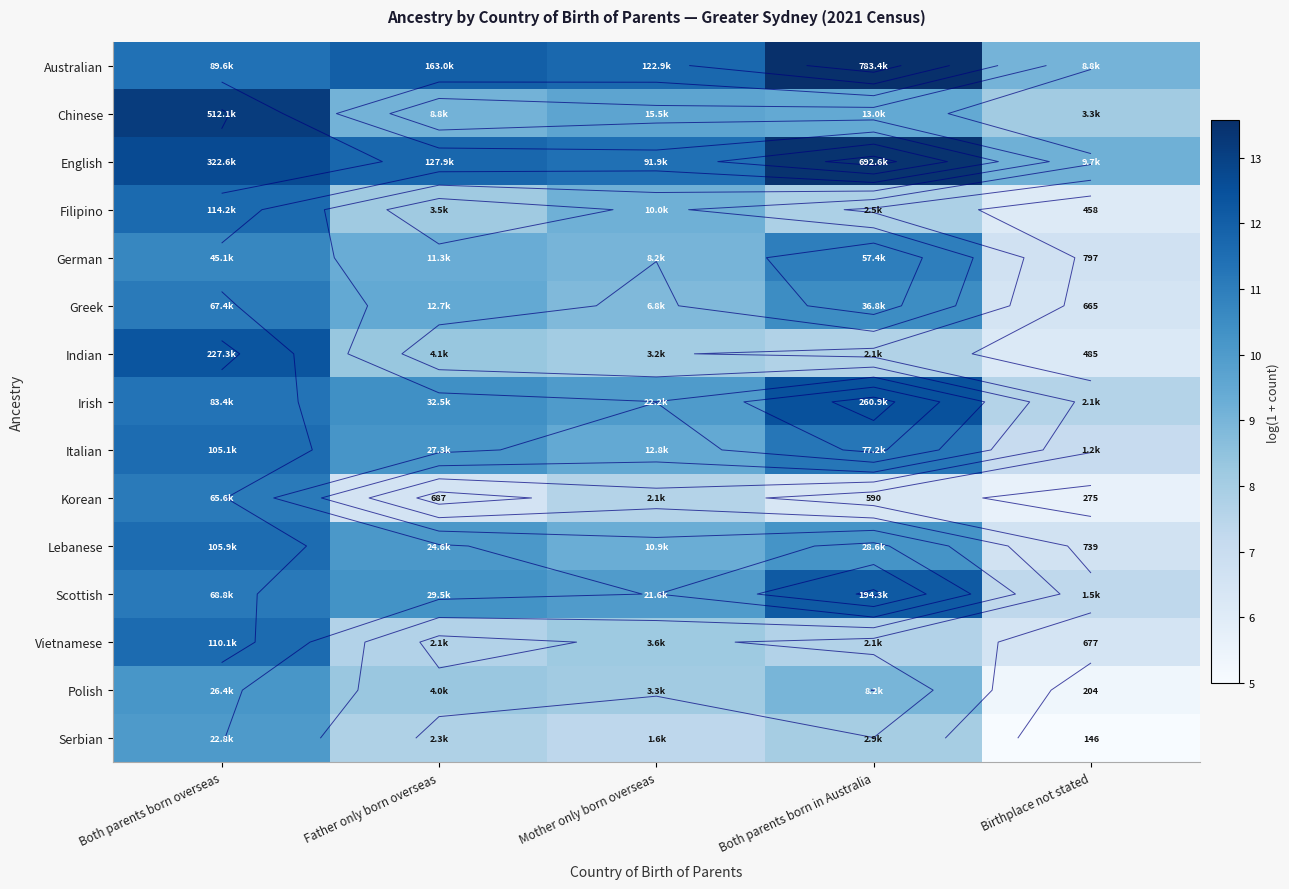

What is the spread (max minus min) of values at Both parents born in Australia?

7.2